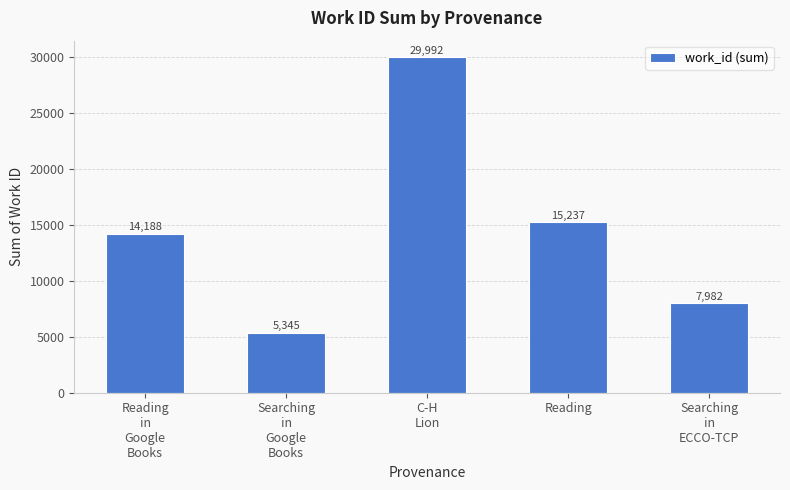

What is the ratio of the value at Reading to the value at Searching
in
ECCO-TCP?

1.9